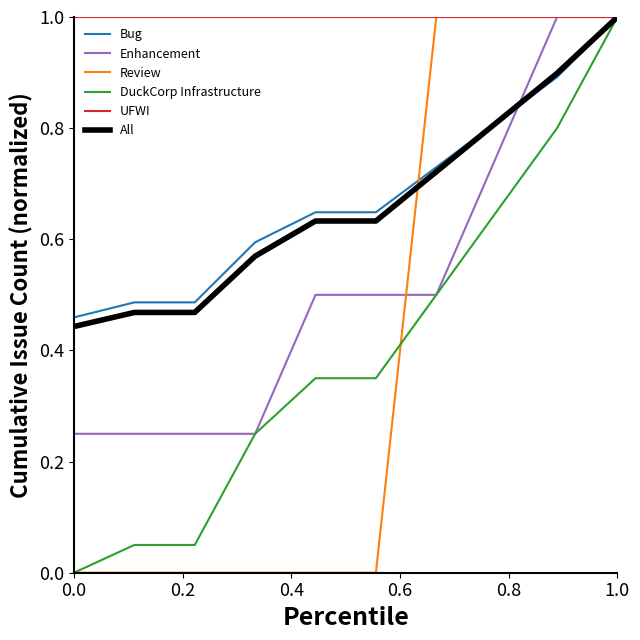

What is the highest value of the UFWI series?

1.0